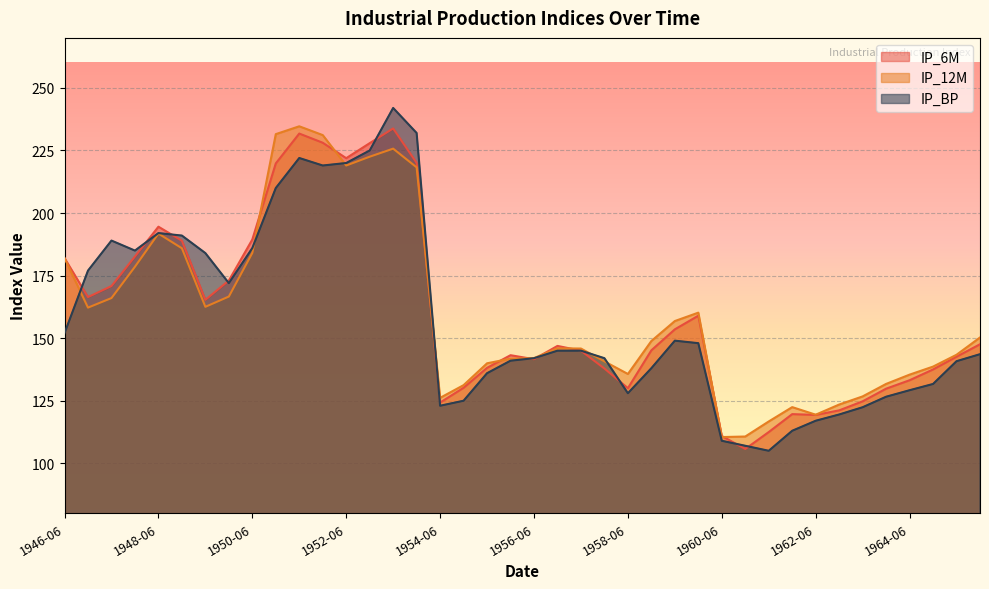

How many lines are shown in the chart?

3